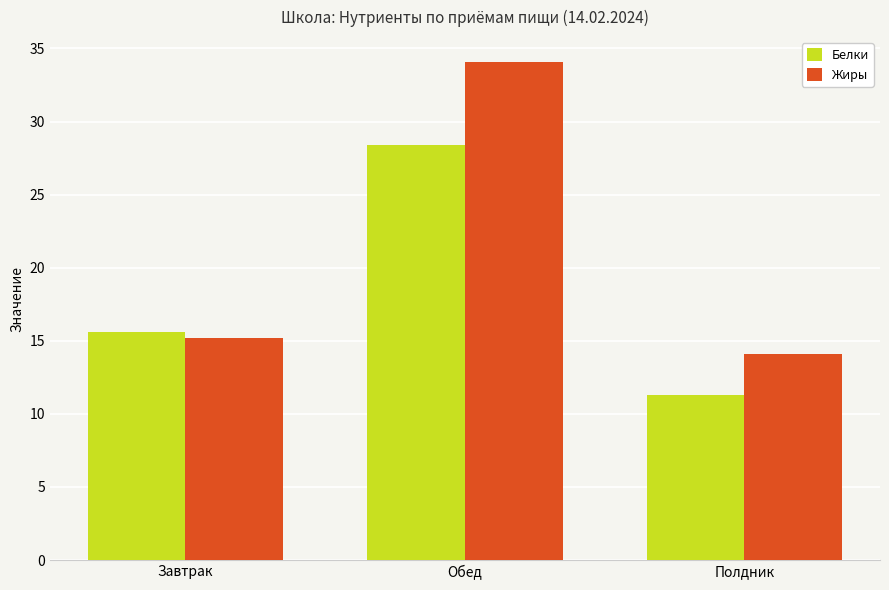

What is the difference between the Жиры values at Полдник and Завтрак?

1.1